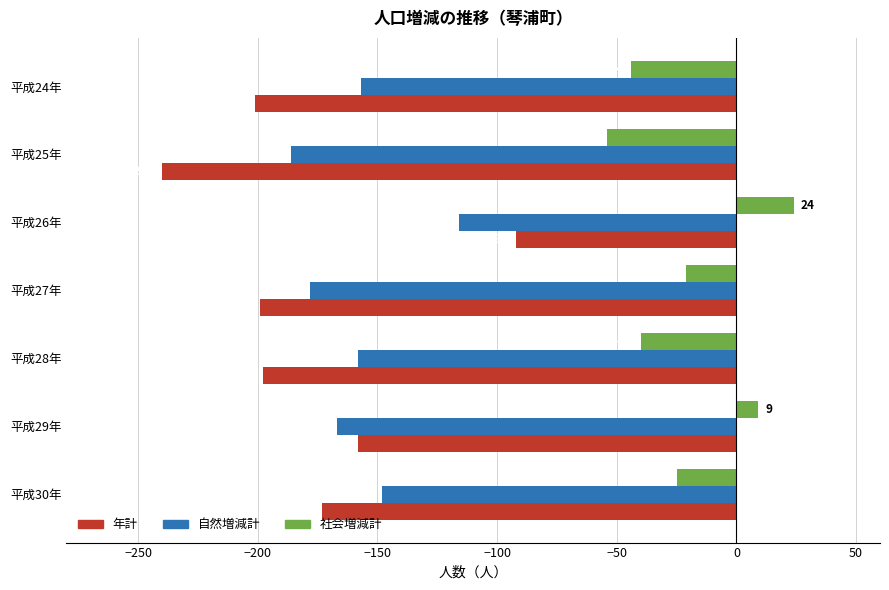

What is the difference between the maximum and minimum values in the 社会増減計 series?

78